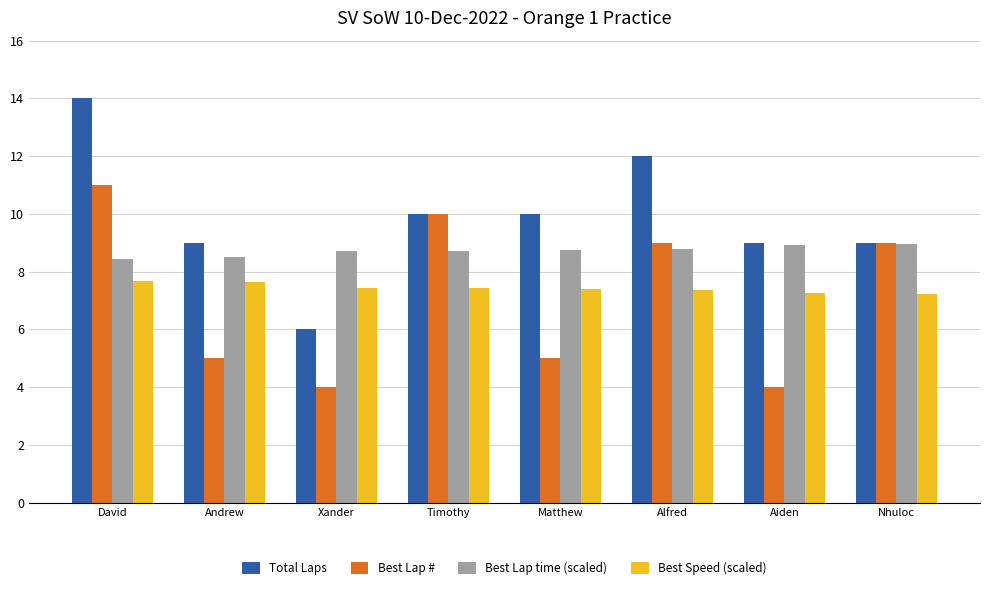

What is the approximate value of Best Lap time (scaled) at Alfred?

8.8